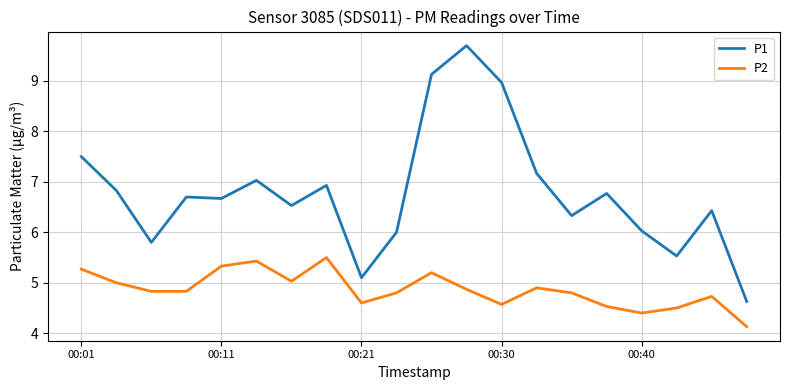

What are all the series names shown in the legend?

P1, P2